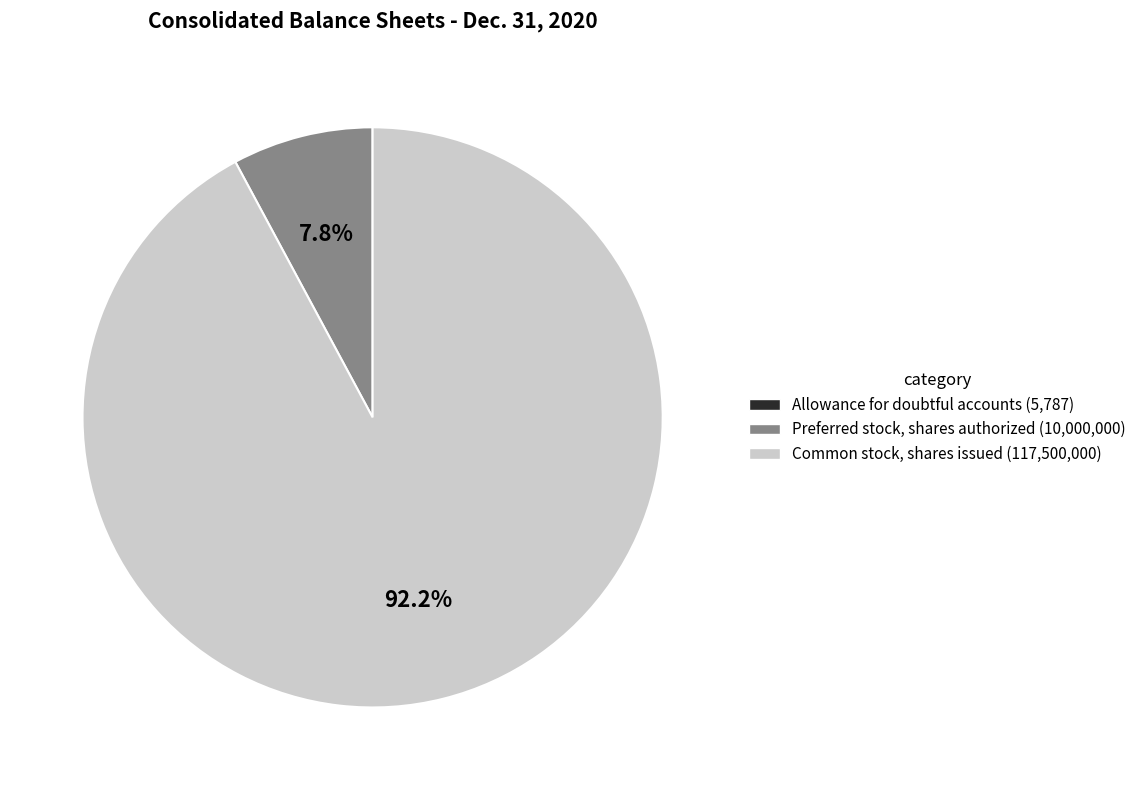

Is the sum of Preferred stock, shares authorized and Common stock, shares issued greater than half?

Yes